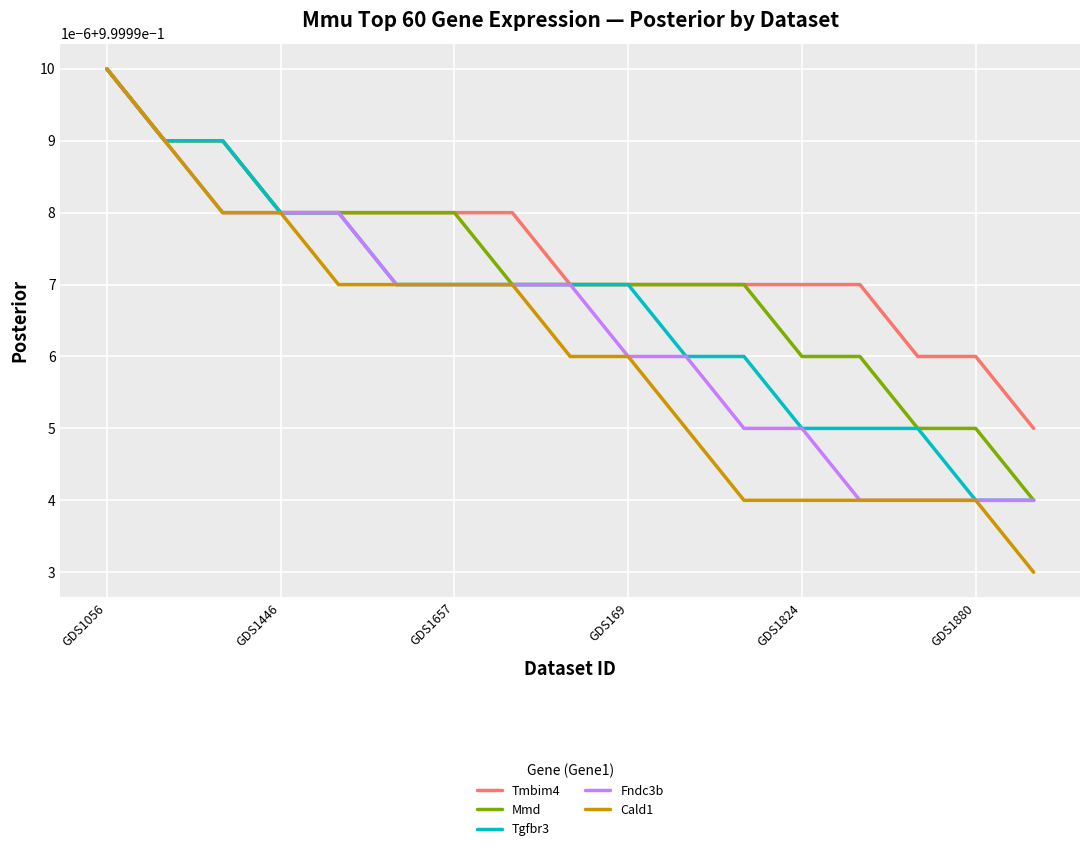

What is the minimum value for Cald1?

1.0